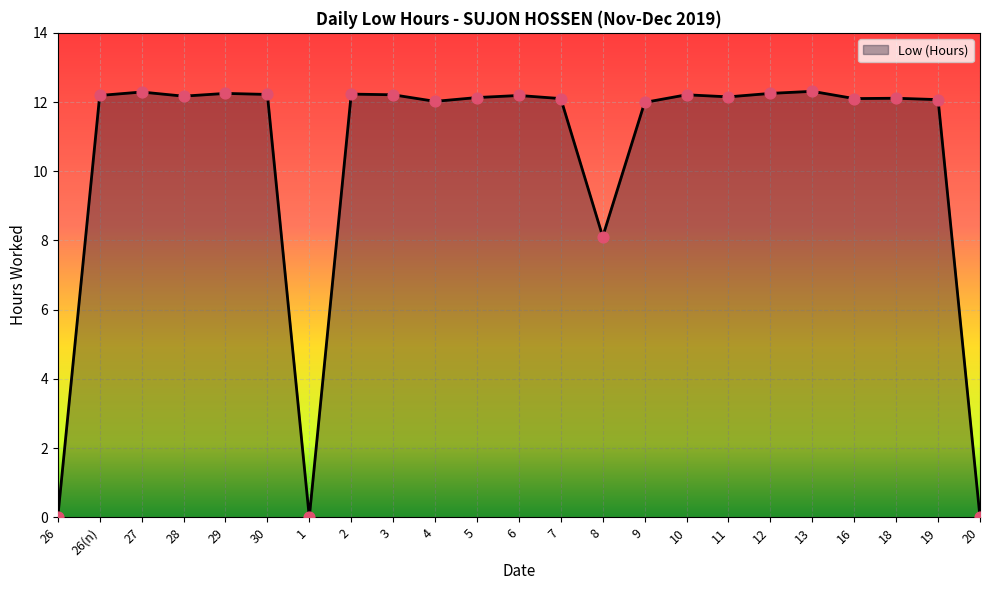

Which has a higher value, 8 or 4?

4